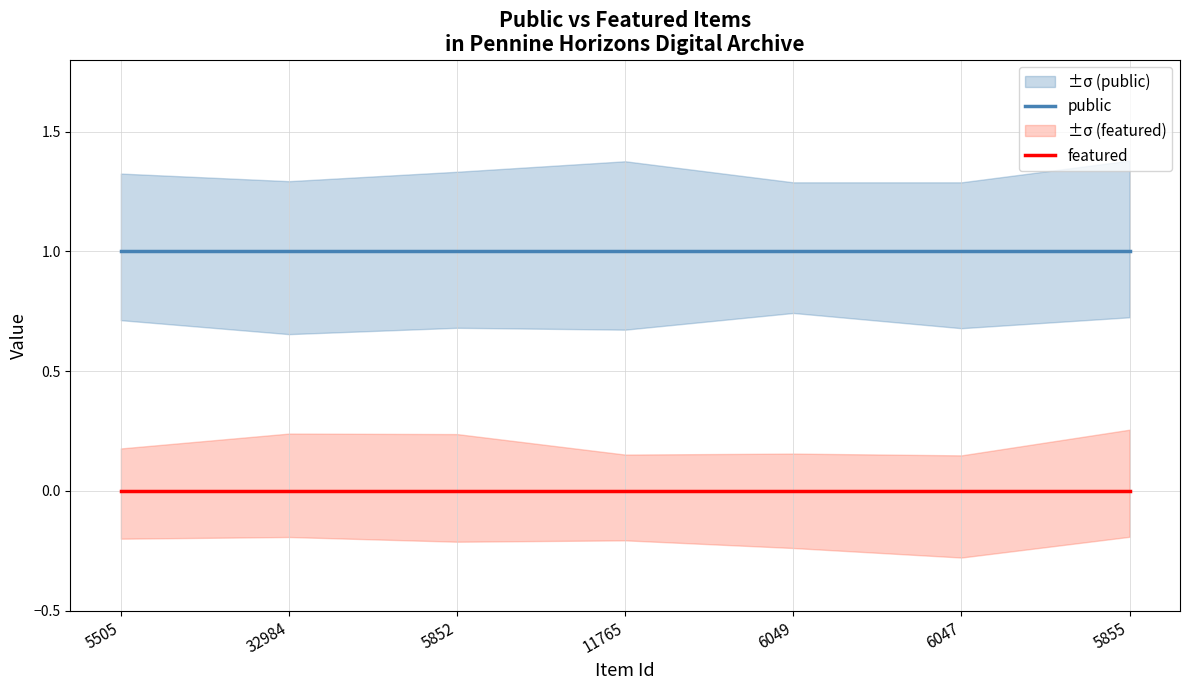

Rank the categories by featured value from highest to lowest.

5505, 32984, 5852, 11765, 6049, 6047, 5855